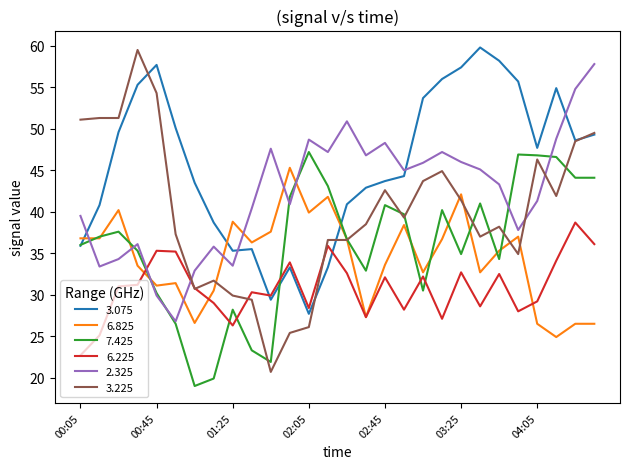

What is the smallest value displayed?

19.0